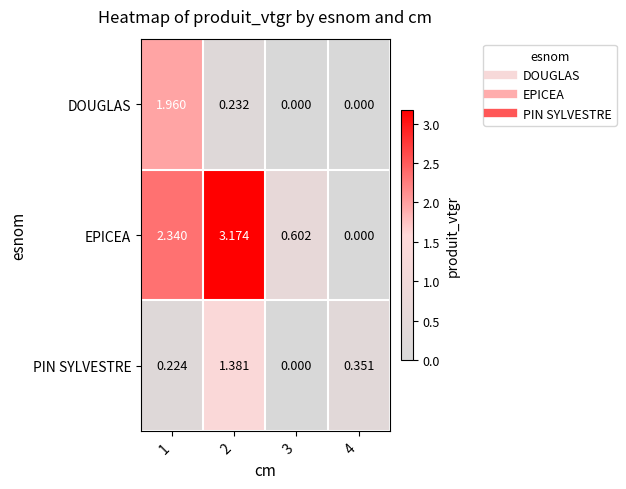

Rank the series by their maximum value, from highest to lowest.

EPICEA, DOUGLAS, PIN SYLVESTRE